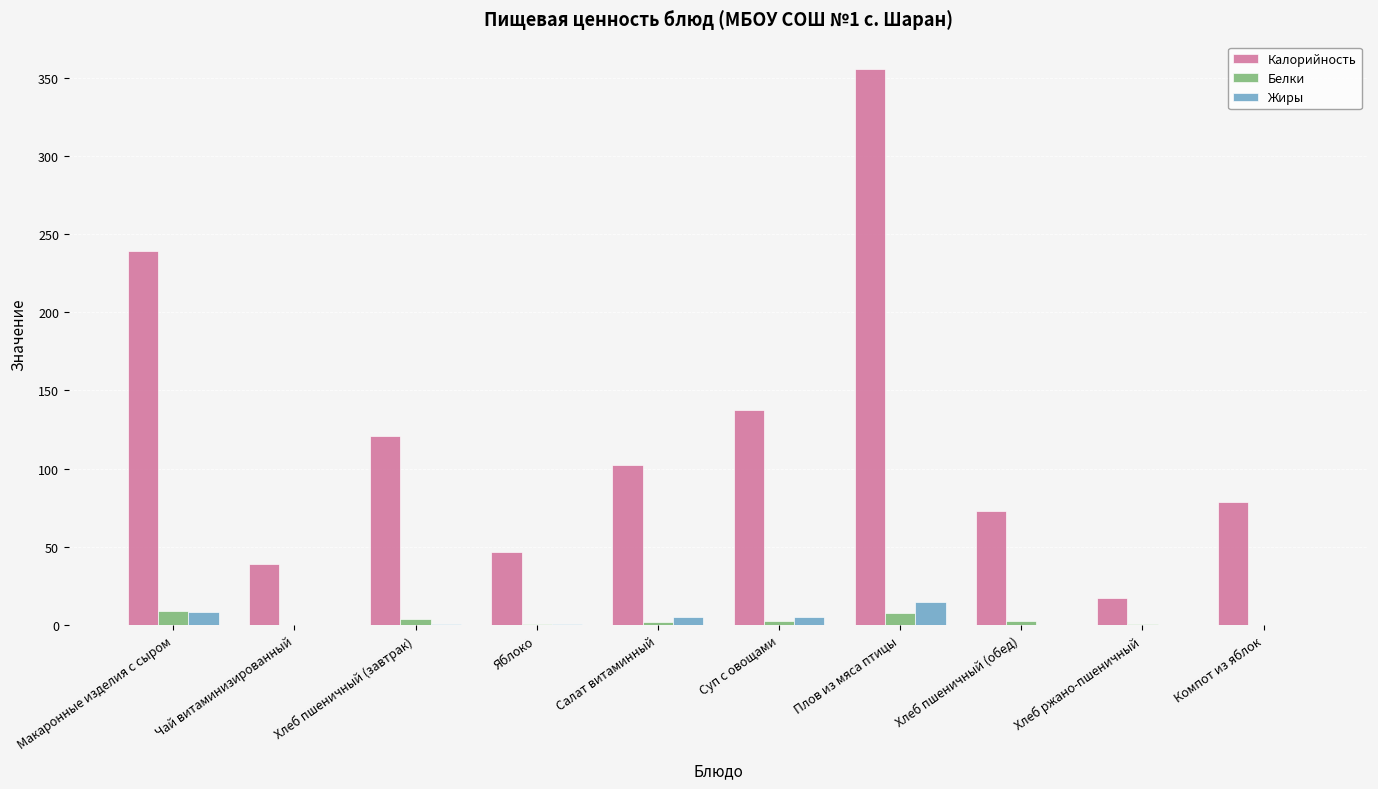

The value of Жиры at Хлеб пшеничный (завтрак) is 0.5. True or false?

True